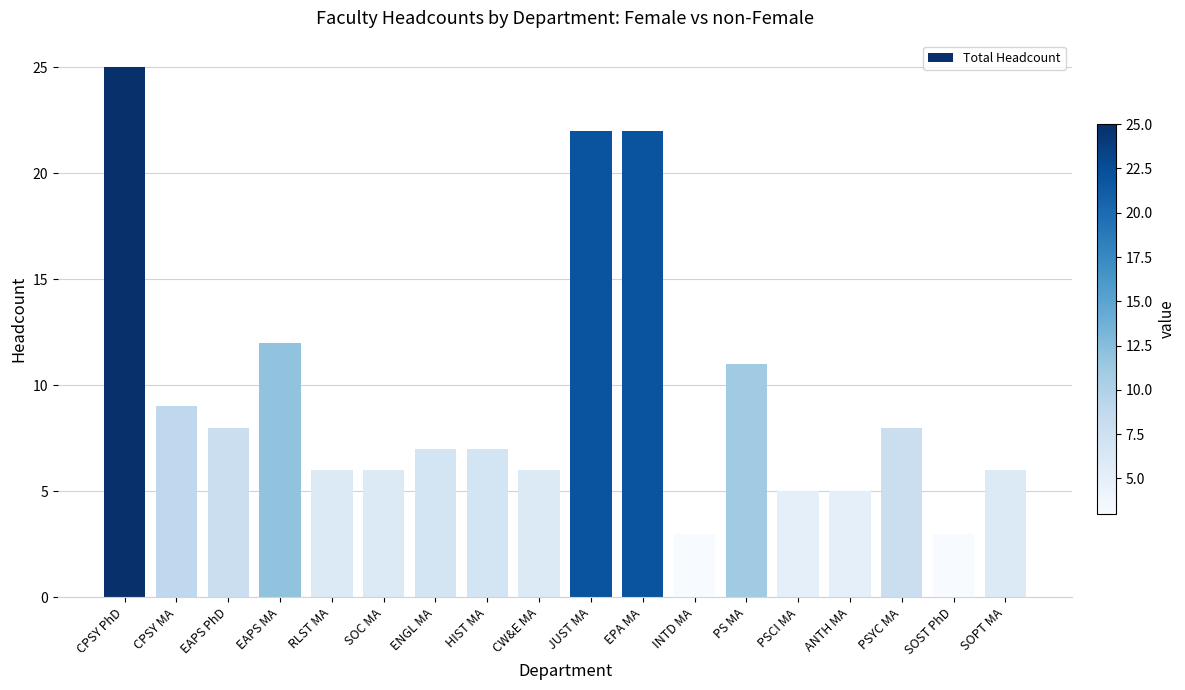

What is the sum of all values?

171